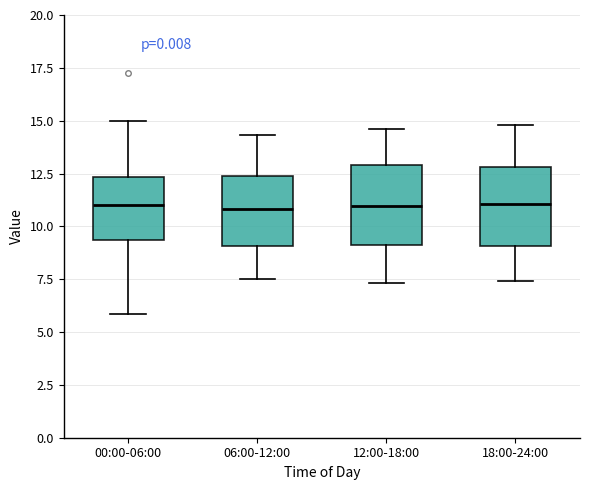

Reading left to right, read every box against the y-axis: the position of its median line, the range the box covers, and the ends of its whiskers. The values are not printed on the chart, so give them approximately, as read against the axis.

00:00-06:00: median 11.0, box 9.5 to 12.5, whiskers 6.0 to 15.0
06:00-12:00: median 11.0, box 9.0 to 12.5, whiskers 7.5 to 14.5
12:00-18:00: median 11.0, box 9.0 to 13.0, whiskers 7.5 to 14.5
18:00-24:00: median 11.0, box 9.0 to 13.0, whiskers 7.5 to 15.0